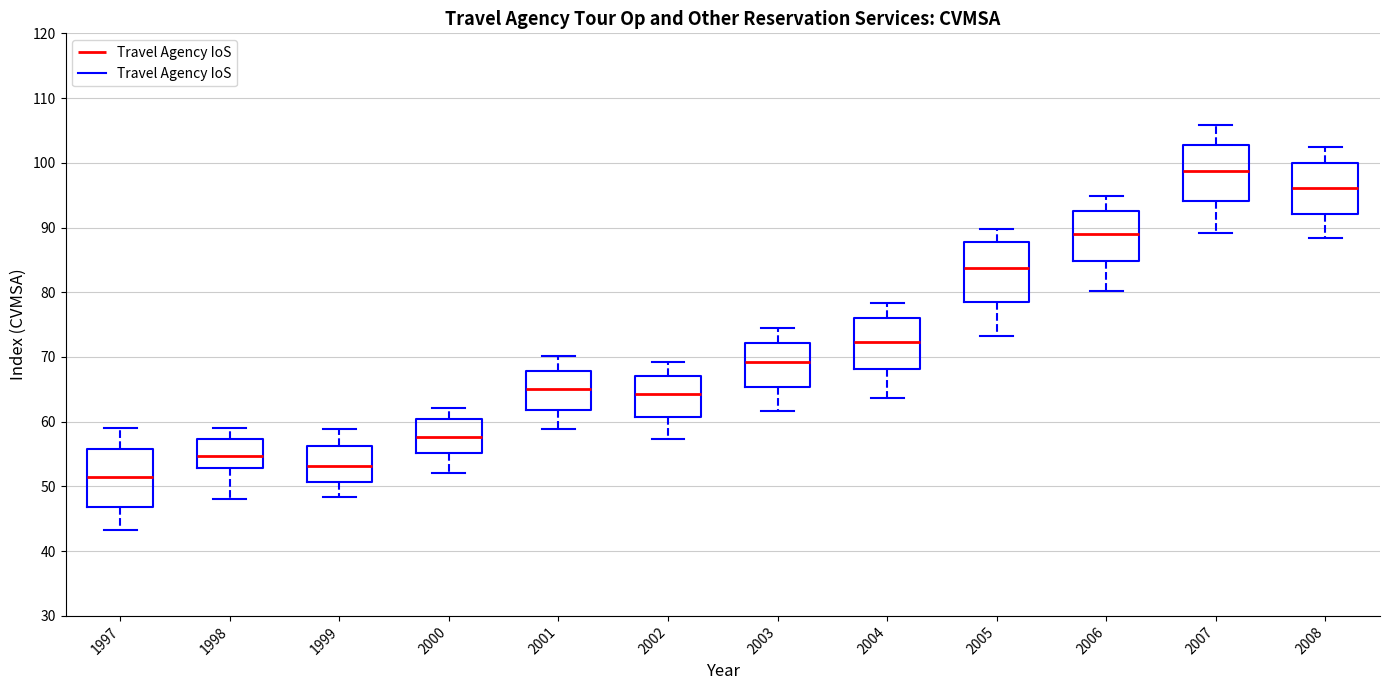

Where is the upper edge of the box at x = 2000 on the y-axis? The values are not printed on the chart, so give them approximately, as read against the axis.

60